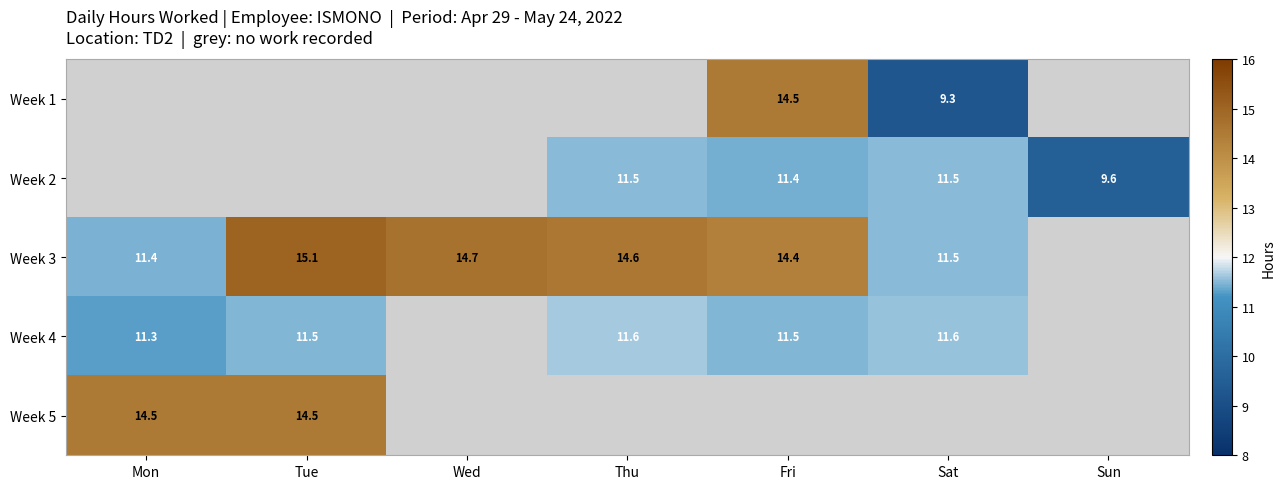

The Week 2 series shows 9.6 at Sun. True or false?

True